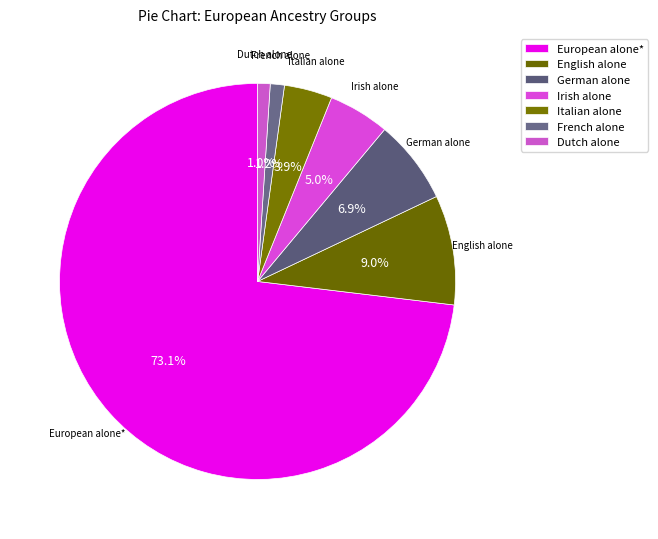

What percentage do English alone and French alone together represent?

10.1%